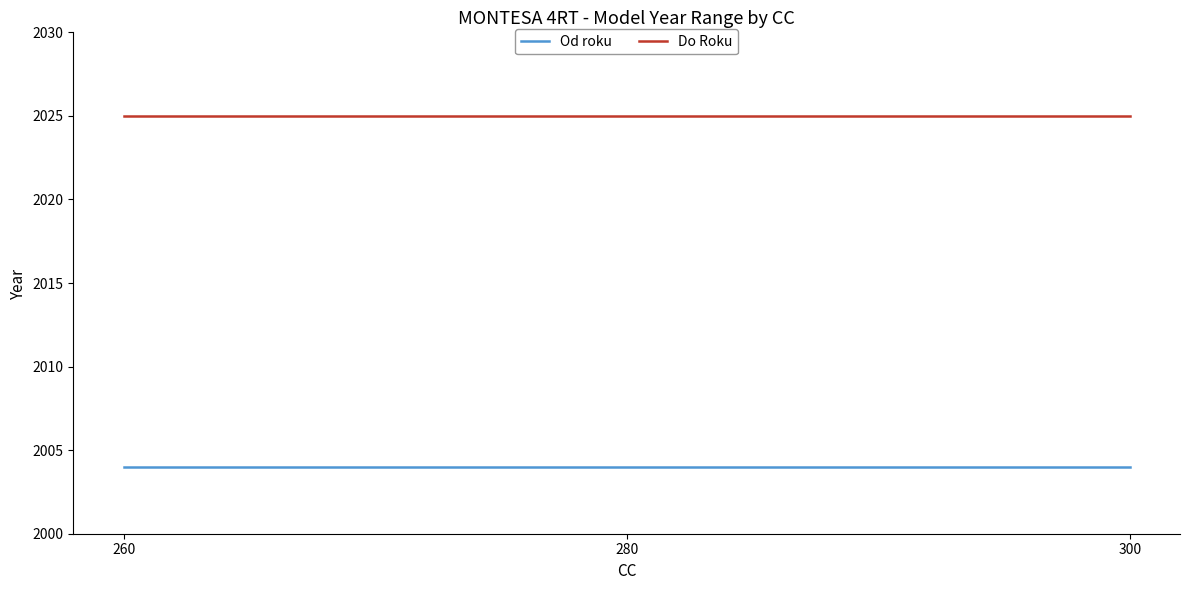

What is the approximate value of Do Roku at 260?

2025